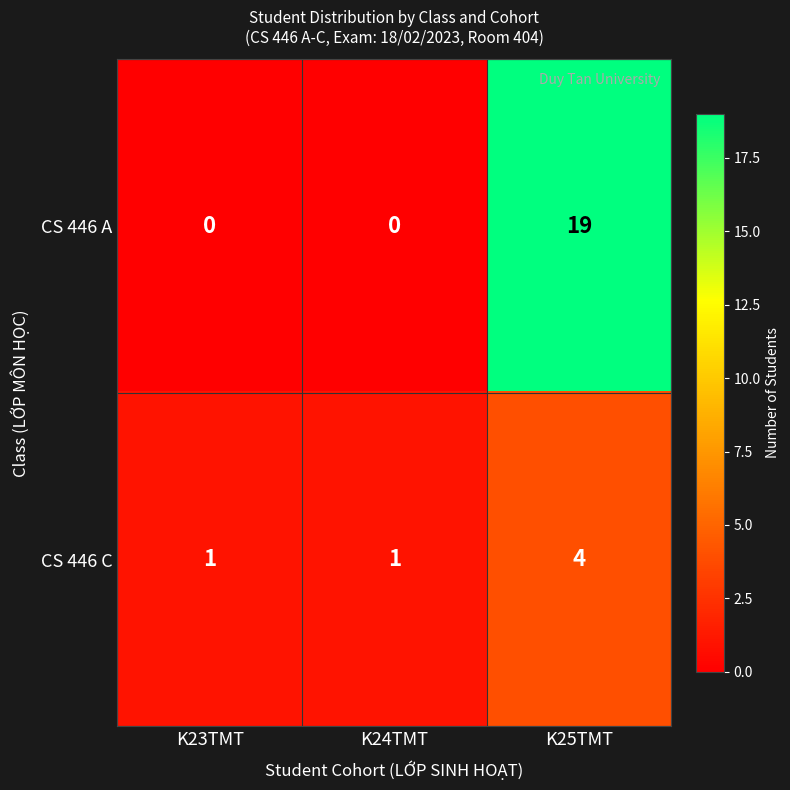

How many CS 446 C values are between 1 and 4?

3